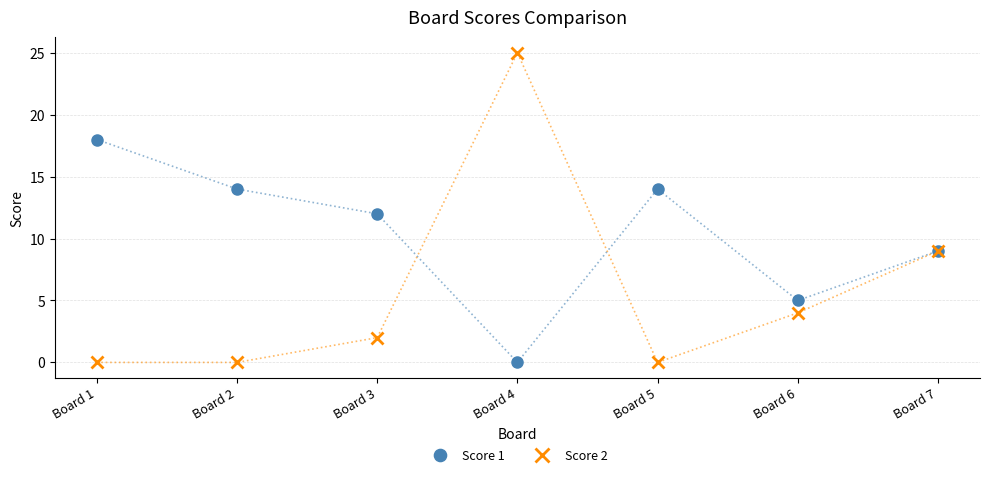

Does the chart display data point markers on the line(s)?

Yes